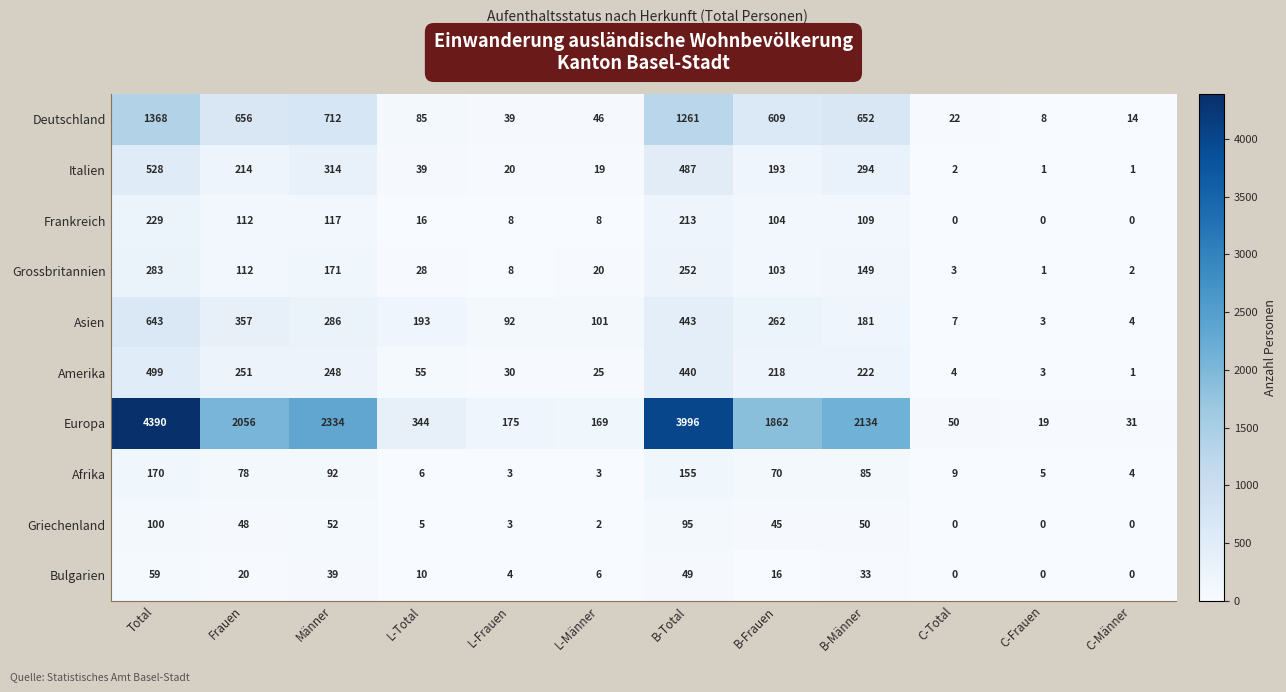

Where does the Grossbritannien series first go above 103?

Total